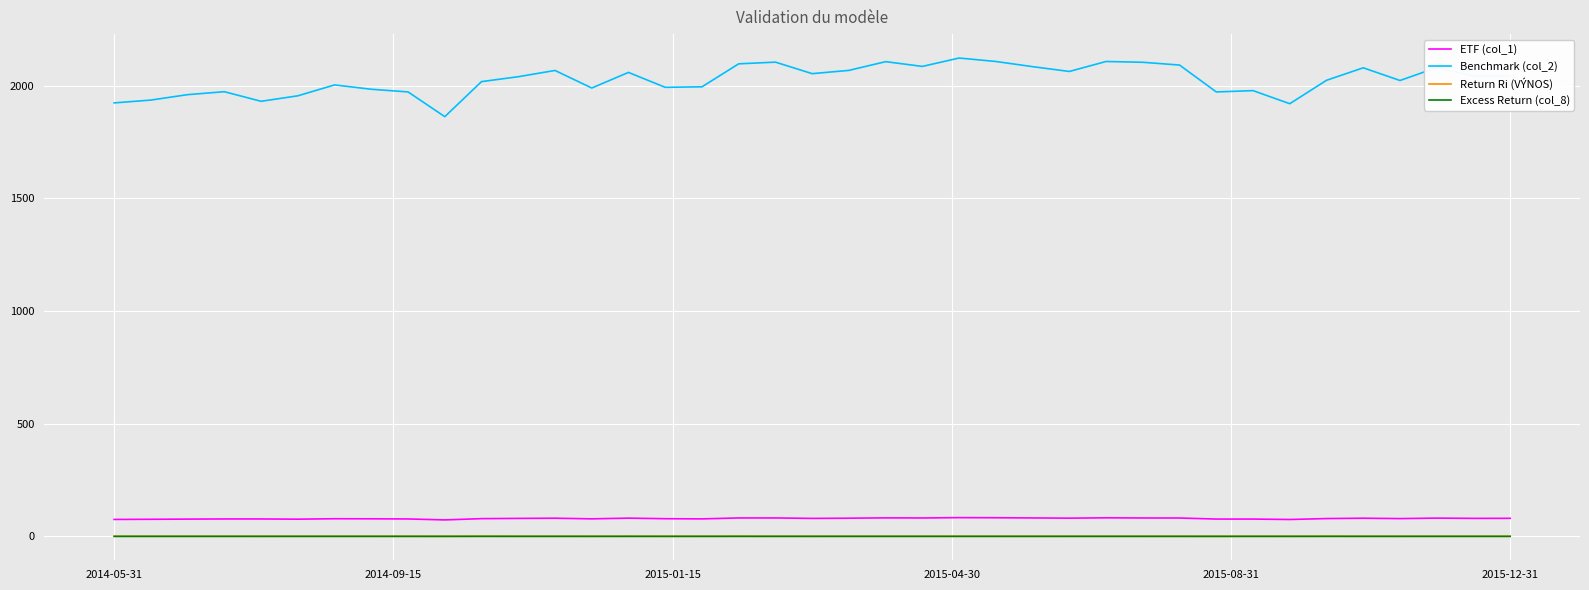

True or false: Benchmark (col_2) and Excess Return (col_8) intersect in this chart.

False